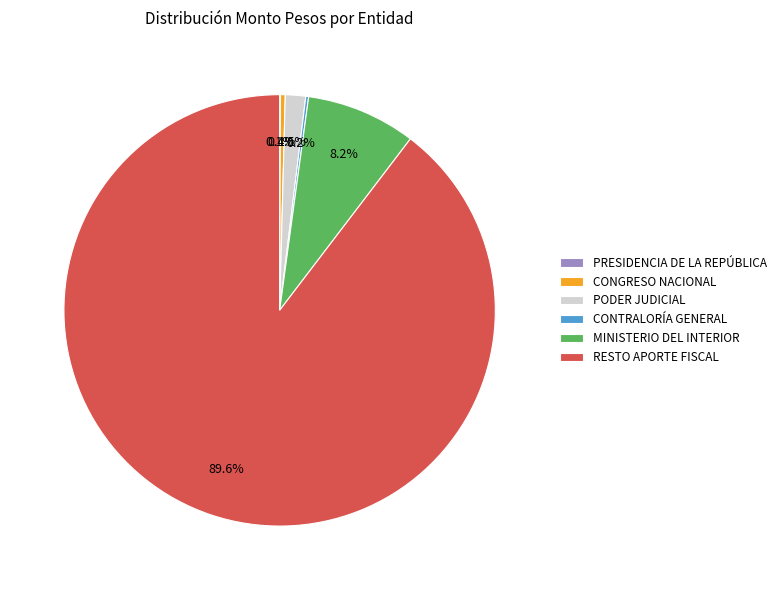

Does any single category account for the majority?

Yes